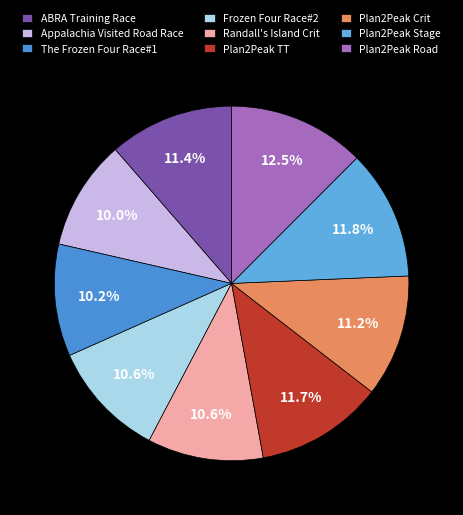

Is Plan2Peak TT the majority of the pie?

No